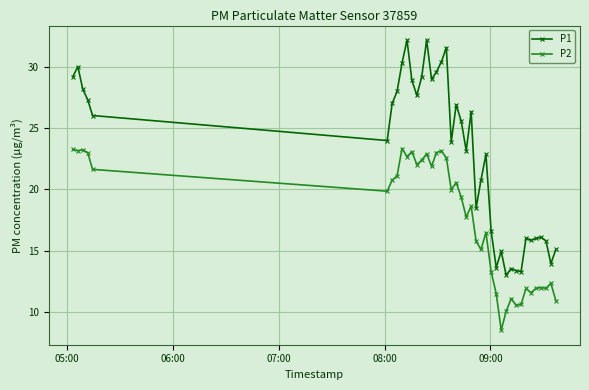

Which series has the largest total across all categories?

P1